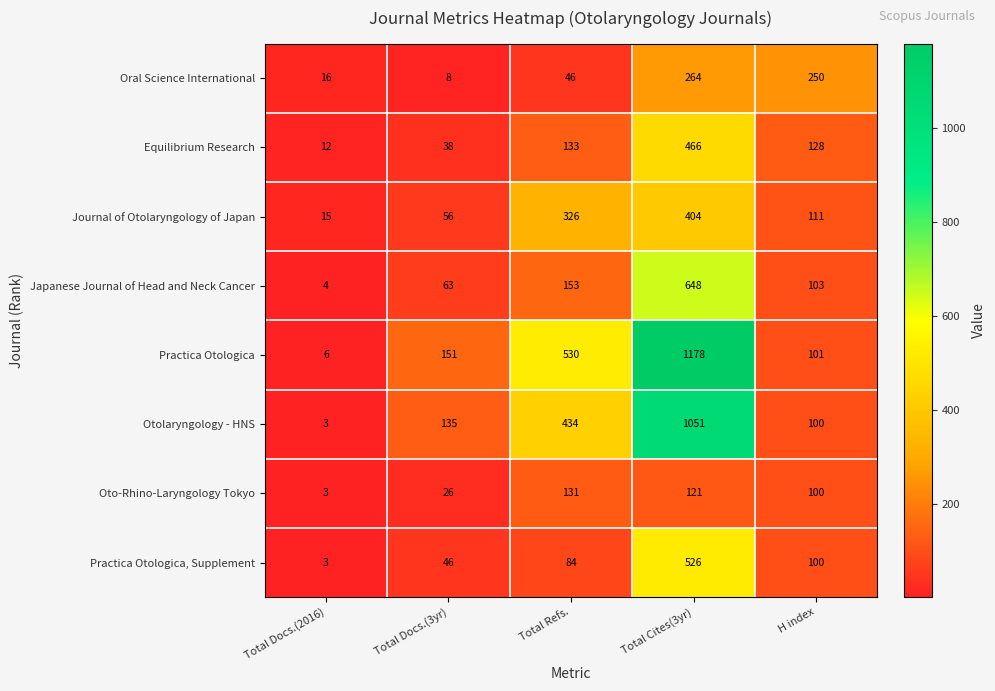

Which series has the widest spread of values?

Practica Otologica